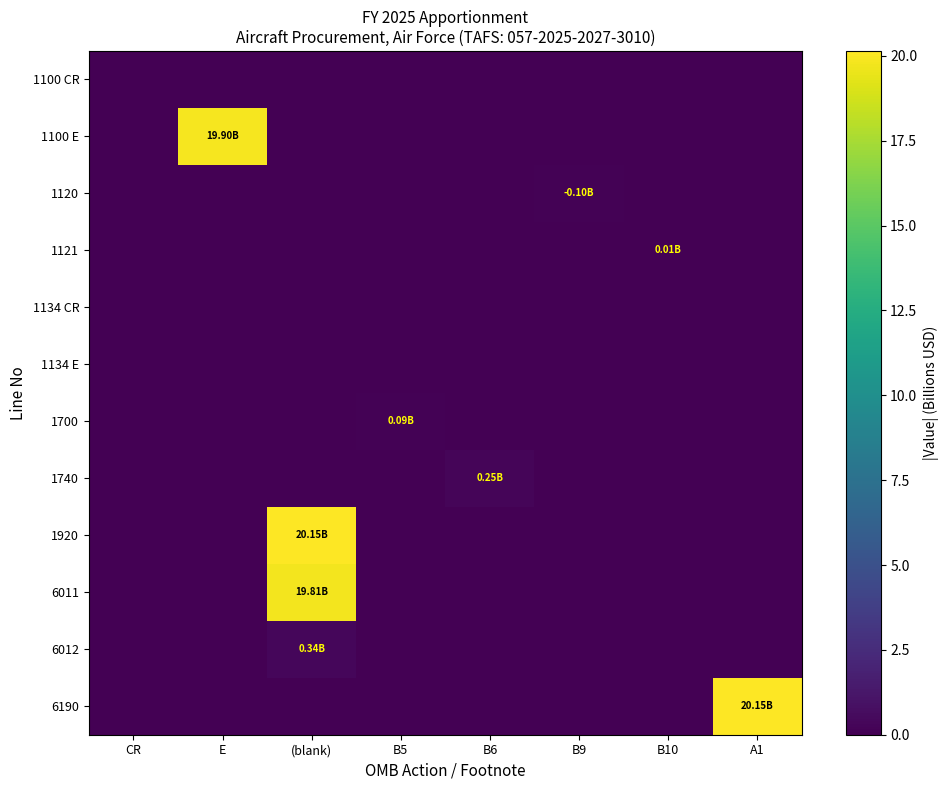

Which has a higher value, B6 or CR?

B6